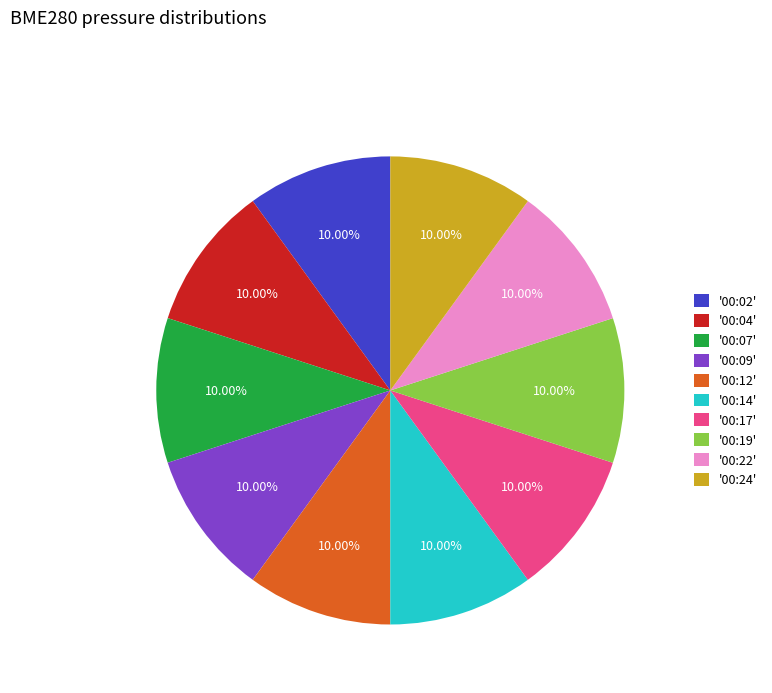

What is the ratio of the value at '00:07' to the value at '00:04'?

1.0